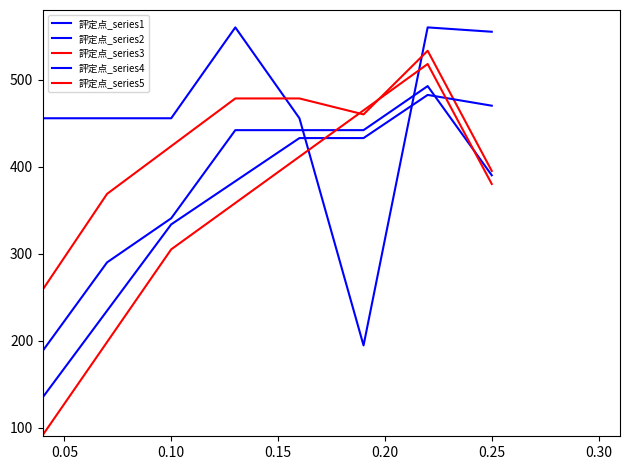

How many lines are shown in the chart?

5